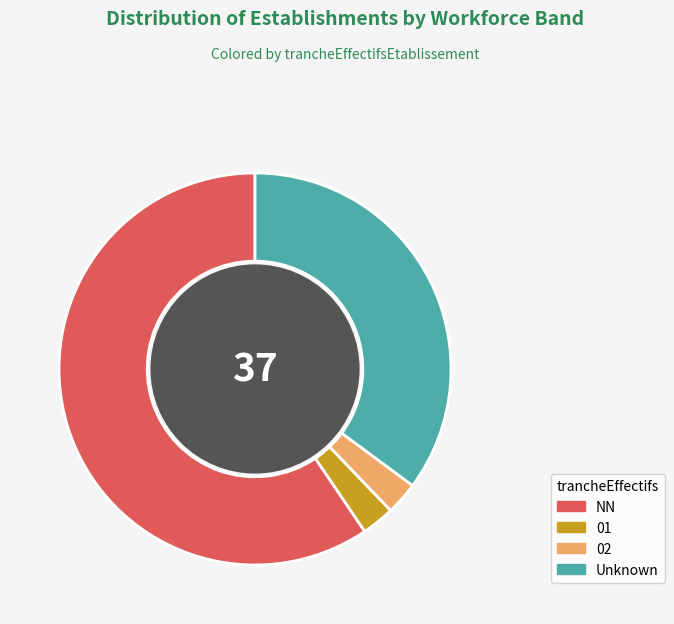

Combined, do Unknown and 02 account for over 50%?

No